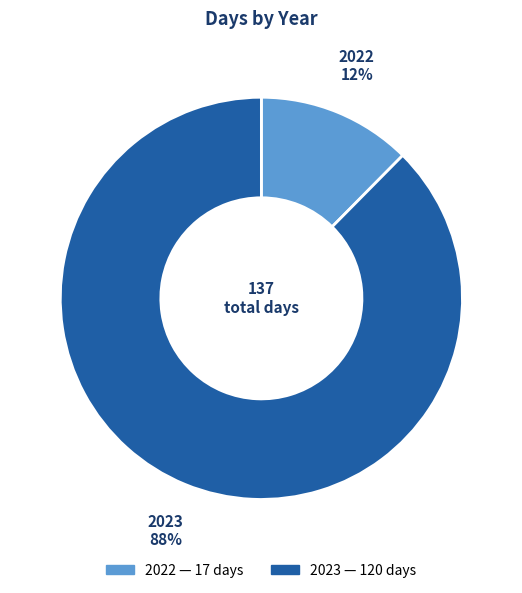

Between 2023 and 2022, which is larger?

2023